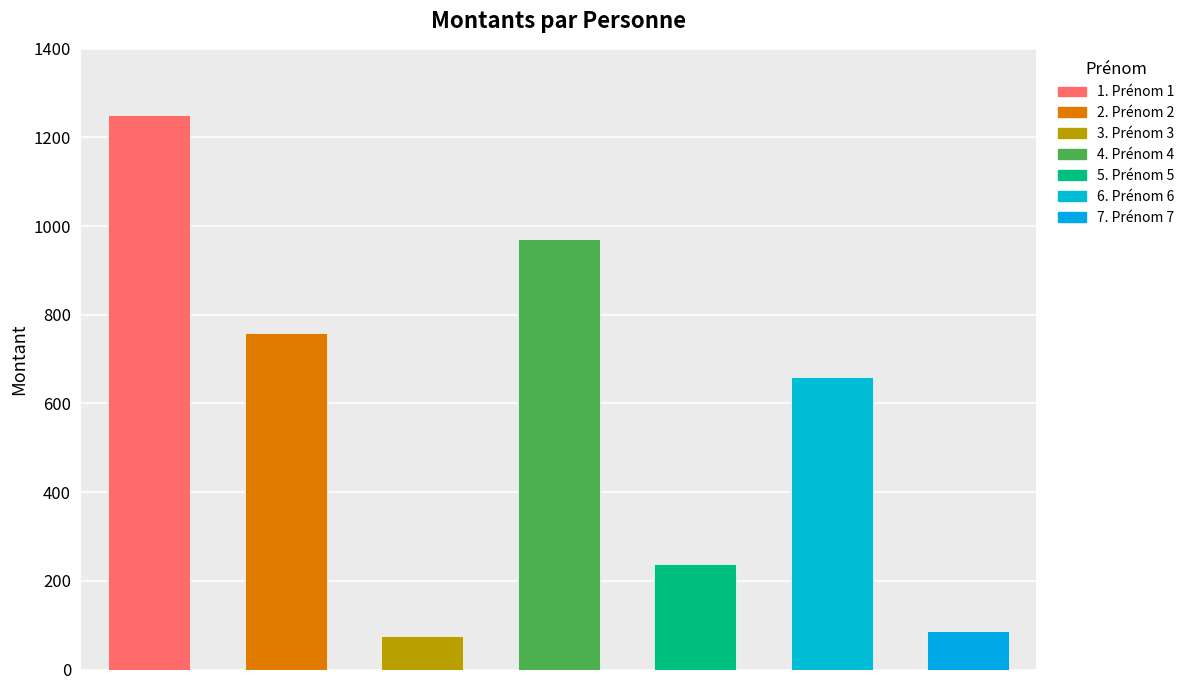

Reading left to right, what are all the values shown in this chart?

1250.0	758.5	74.9	971.3	238.8	659.1	87.5